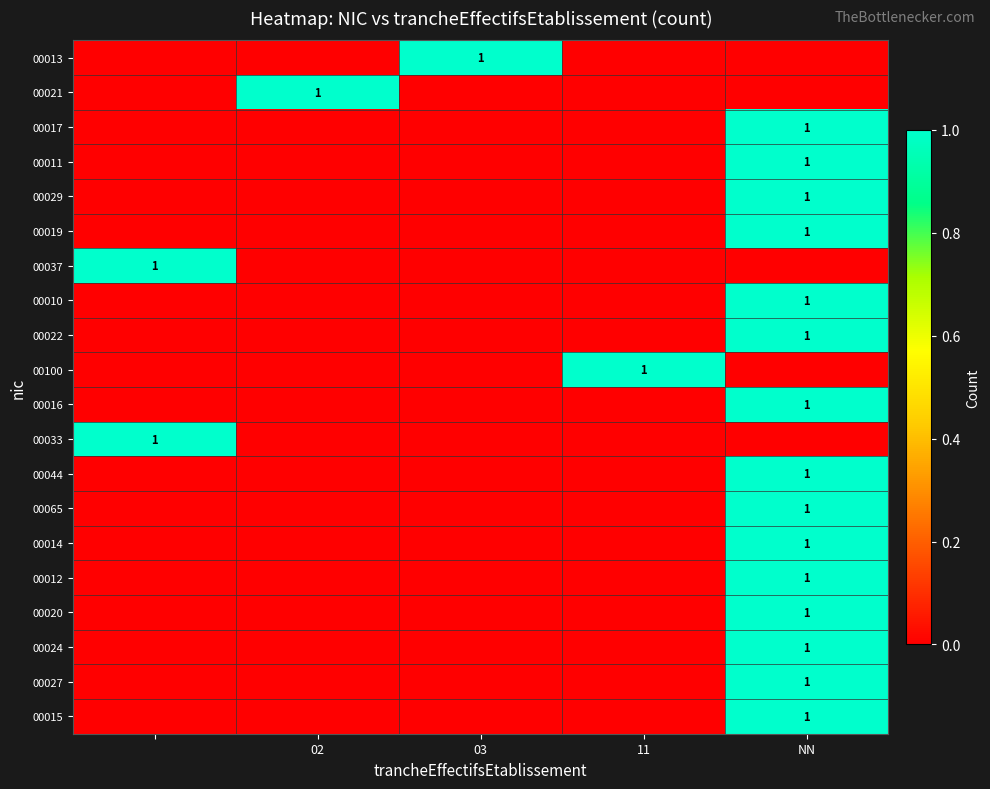

True or false: 00020 has a value of 1 at NN.

True